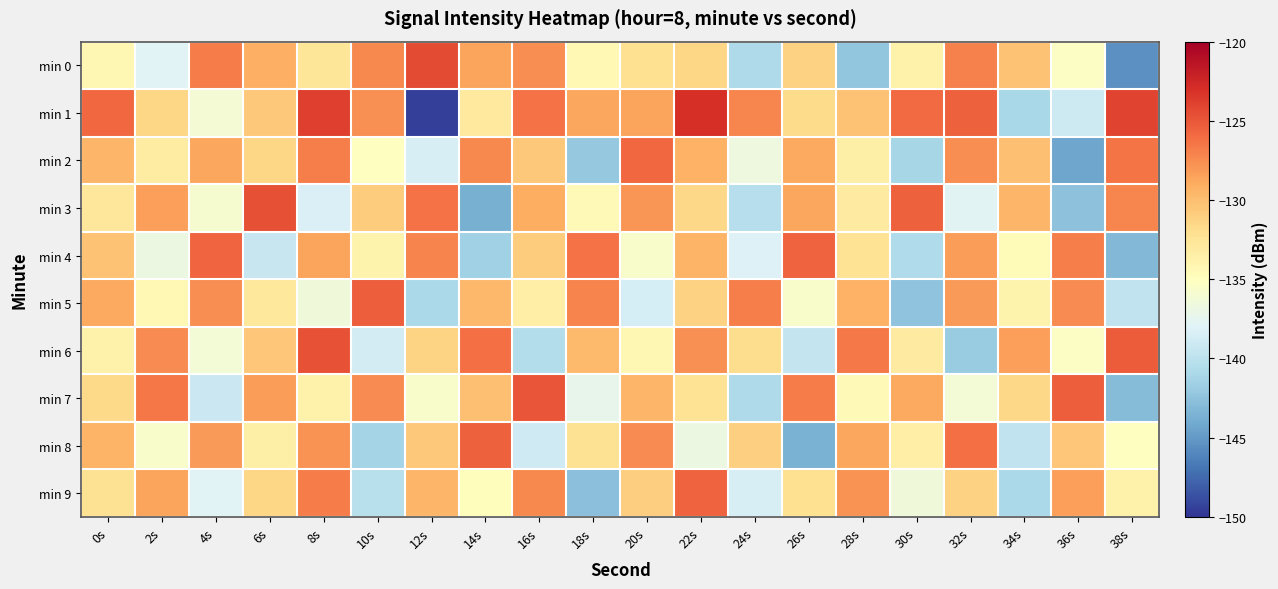

What is the spread (max minus min) of values at 0s?

8.4